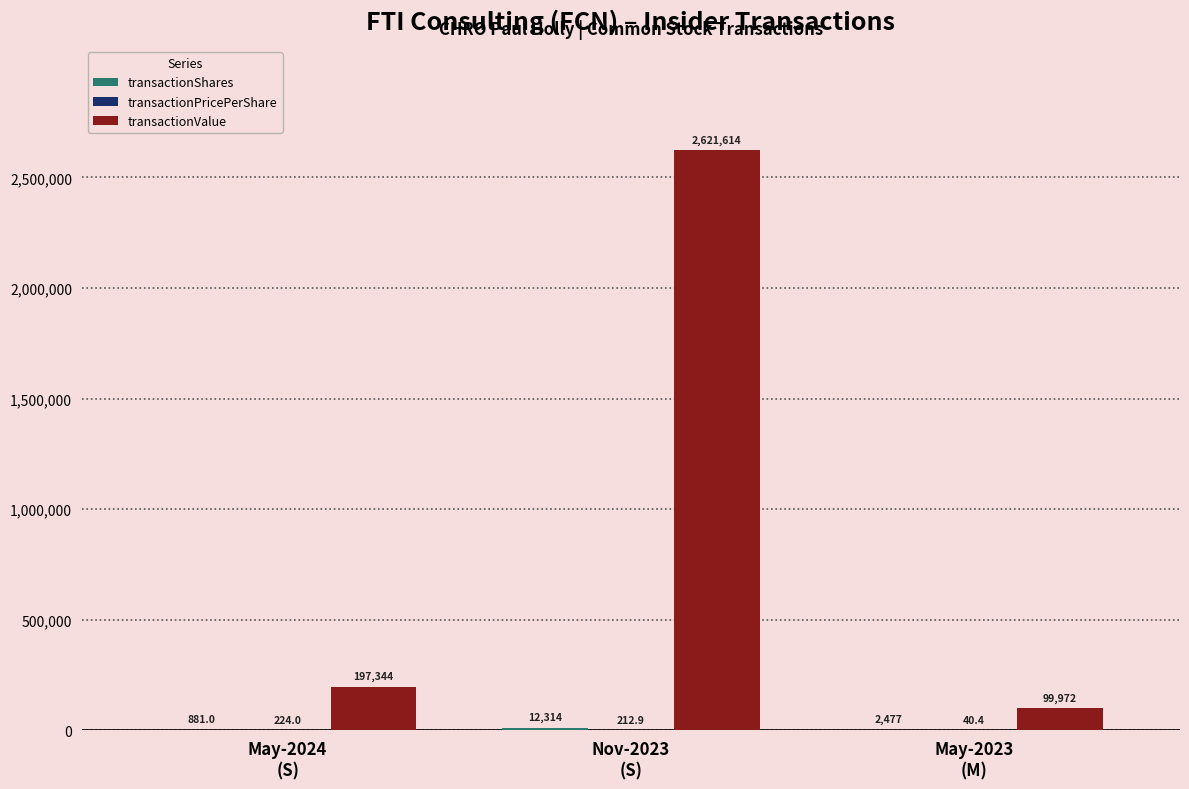

What is the greatest value displayed?

2621614.0